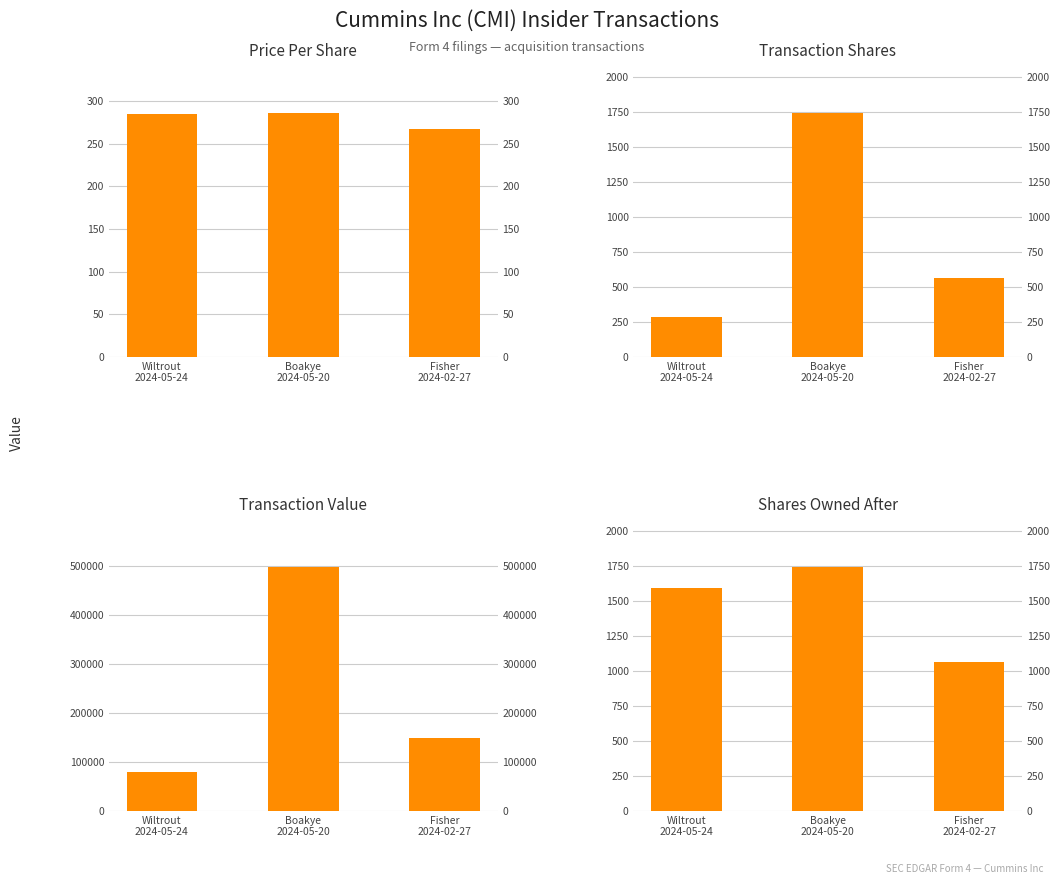

Where is Shares Owned After nearest to the value 1406?

Wiltrout
2024-05-24